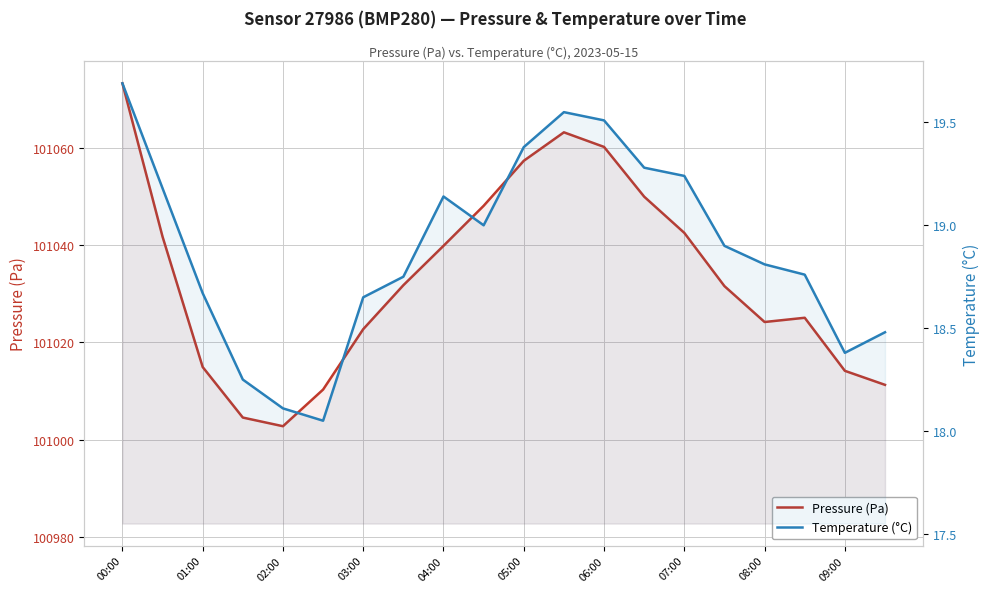

True or false: Pressure (Pa) has more than 0 points higher than both neighbors.

True